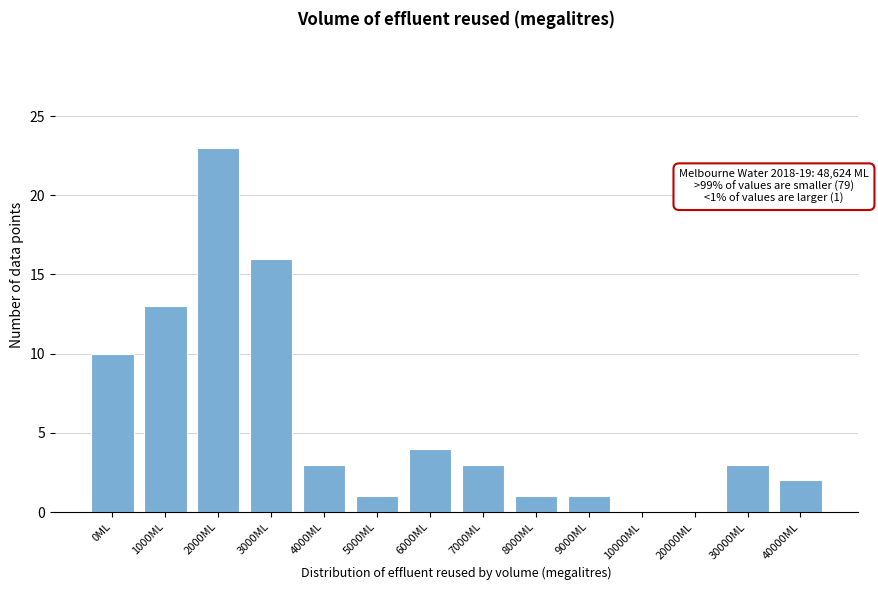

Reading left to right, what are all the values shown in this chart?

0ML=10	1000ML=13	2000ML=23	3000ML=16	4000ML=3	5000ML=1	6000ML=4	7000ML=3	8000ML=1	9000ML=1	10000ML=0	20000ML=0	30000ML=3	40000ML=2